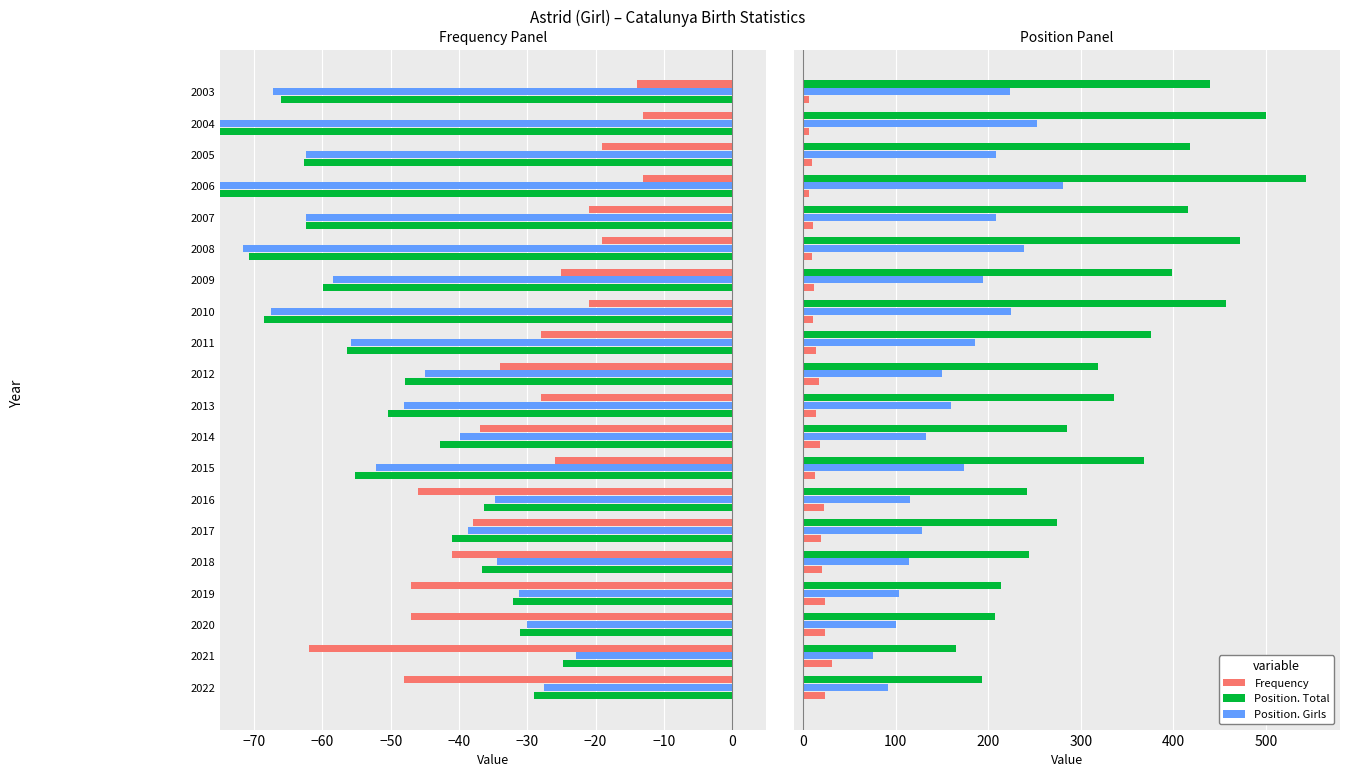

What are all the series names shown in the legend?

Frequency, Position. Girls, Position. Total